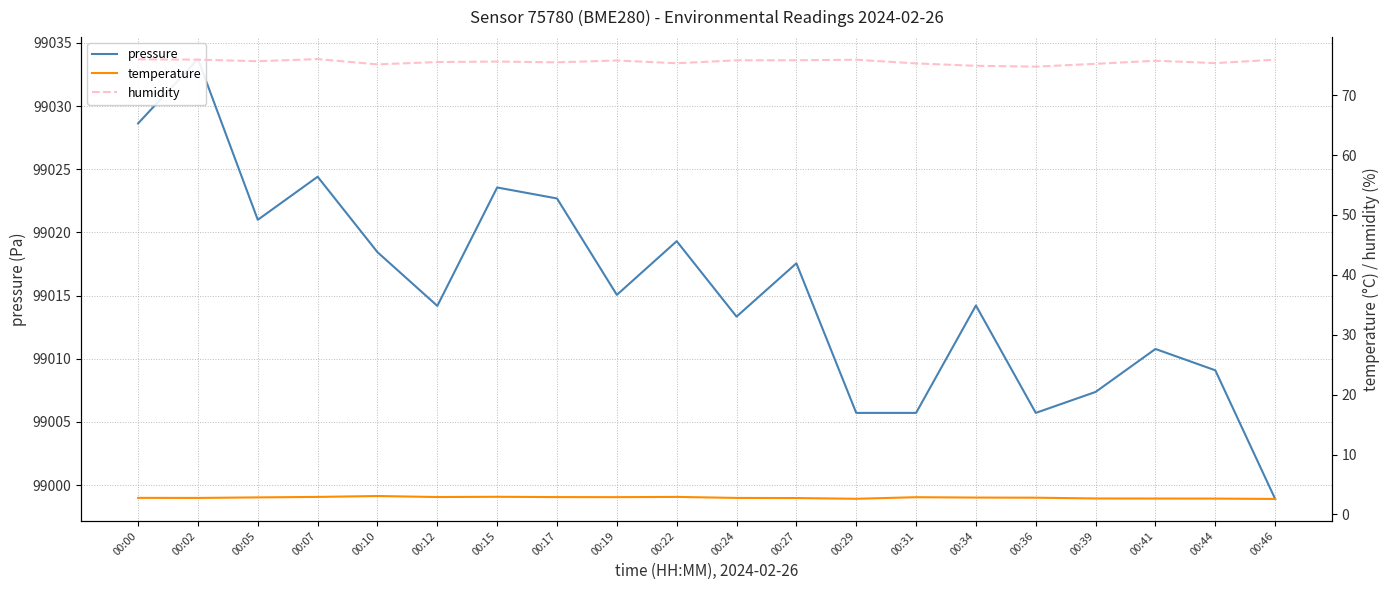

What is the difference between the second highest and minimum values in the pressure series?

29.7